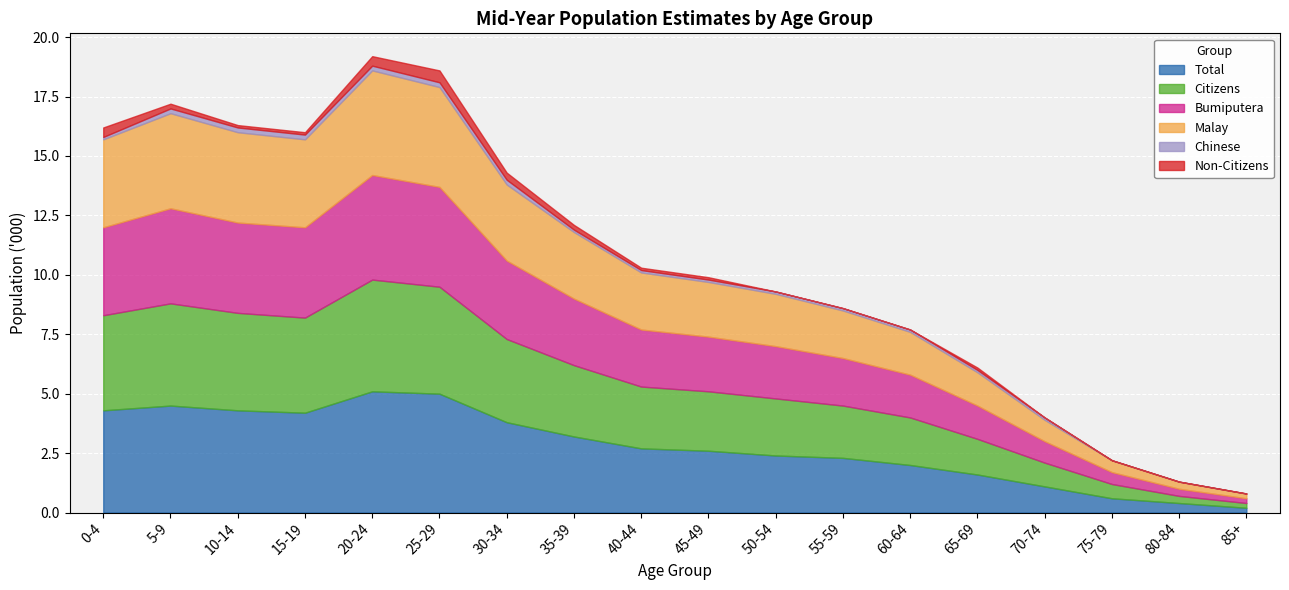

How many intersections are there between Non-Citizens and Chinese?

1